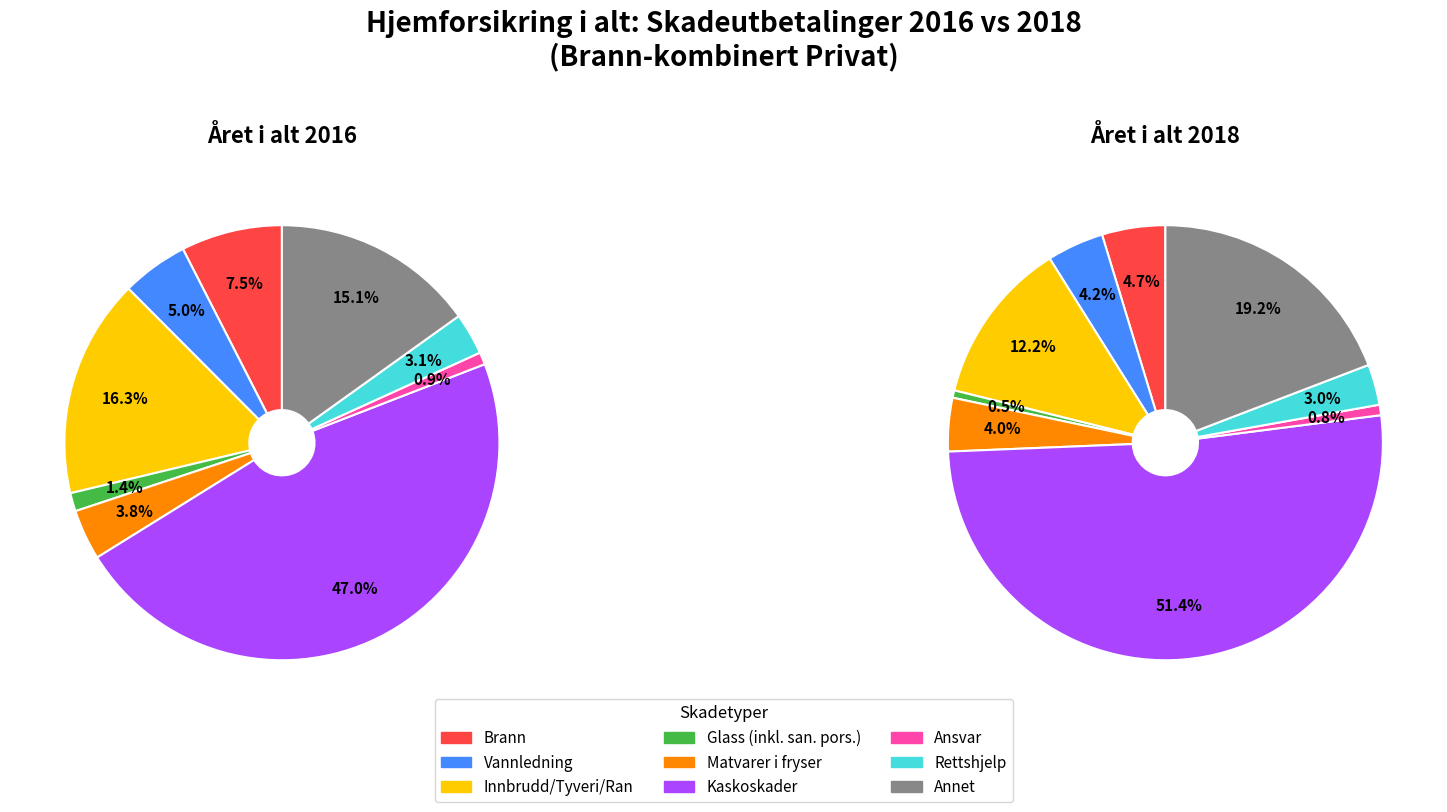

The Kaskoskader slice represents 47% of the pie. True or false?

True